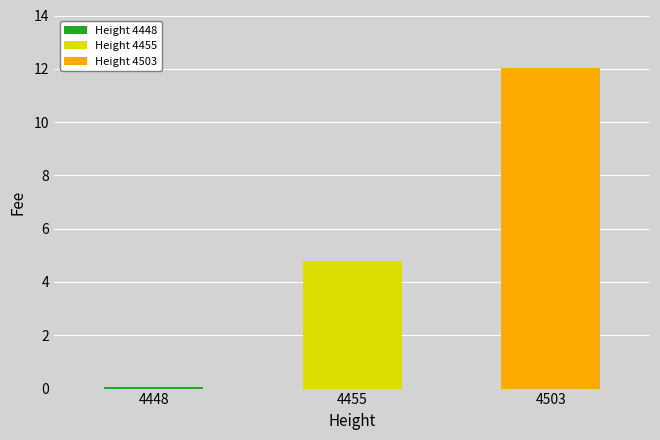

What is the value of the 2nd bar from the left?

4.8